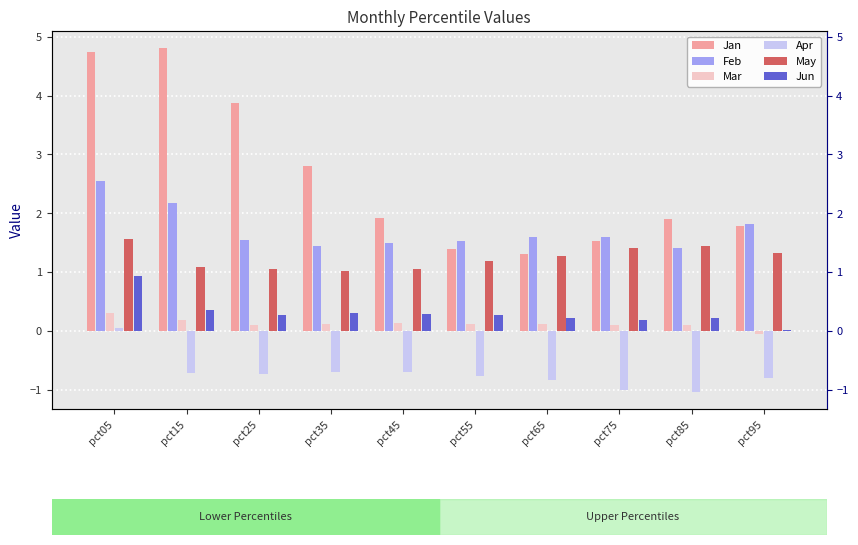

At which category is the sum across all series the highest?

pct05